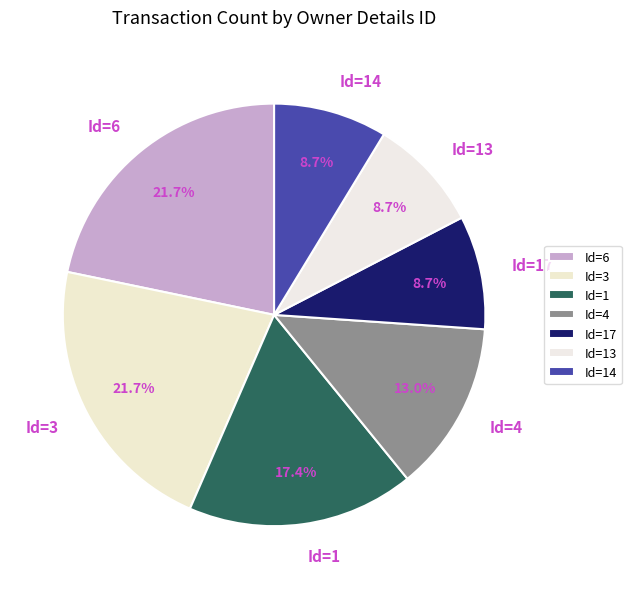

Does Id=14 represent more than half of the total?

No